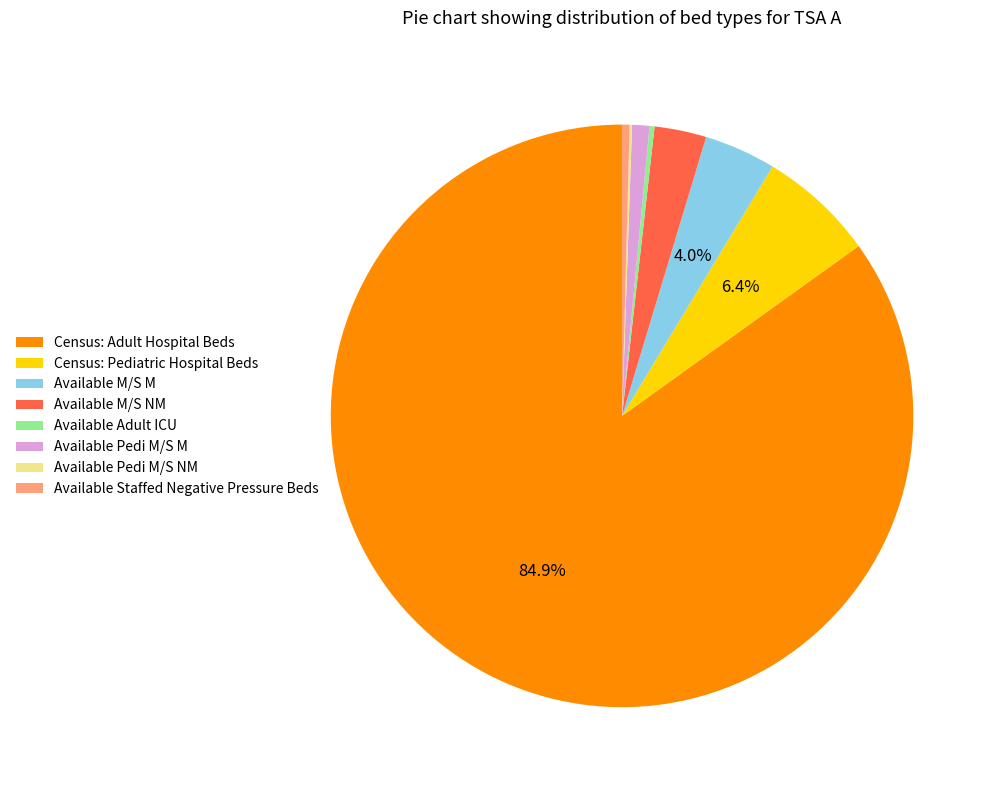

Does Census: Adult Hospital Beds account for over 50% of the chart?

Yes